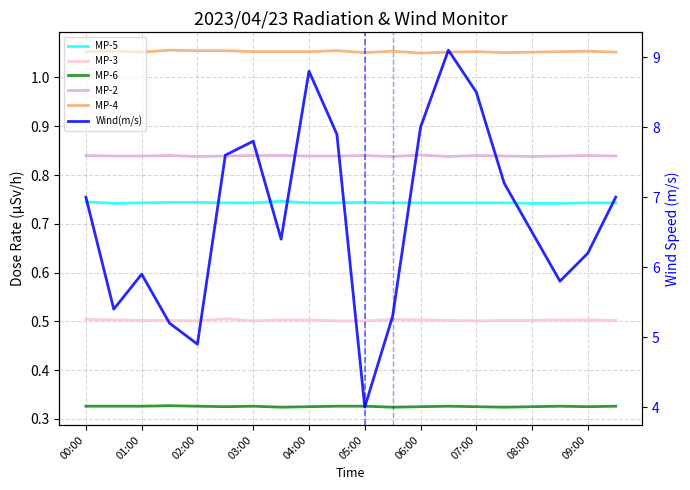

Which series has the largest range (max minus min)?

Wind(m/s)